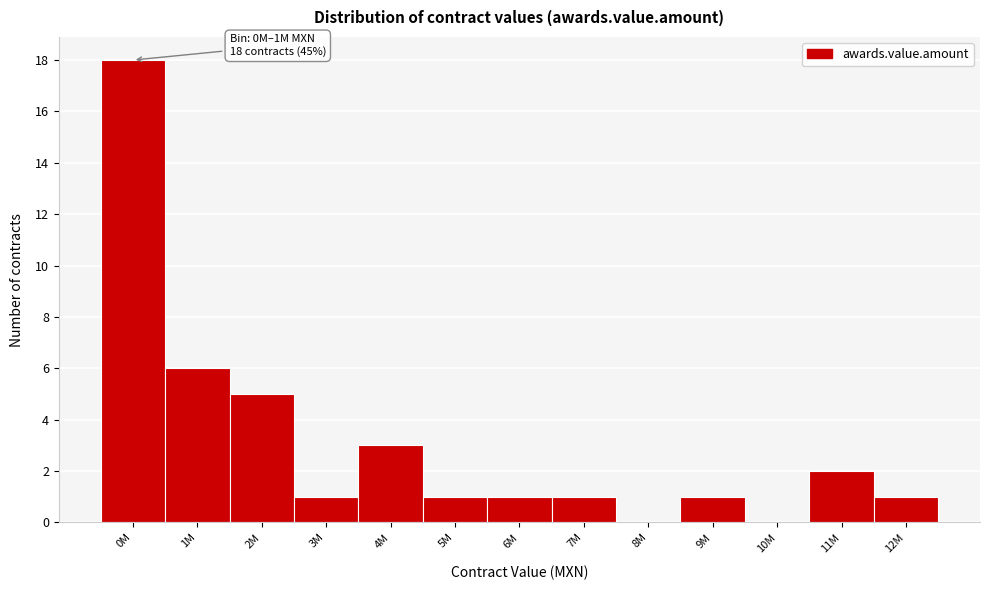

Reading right to left, list all the values displayed in this chart.

12M=1	11M=2	10M=0	9M=1	8M=0	7M=1	6M=1	5M=1	4M=3	3M=1	2M=5	1M=6	0M=18